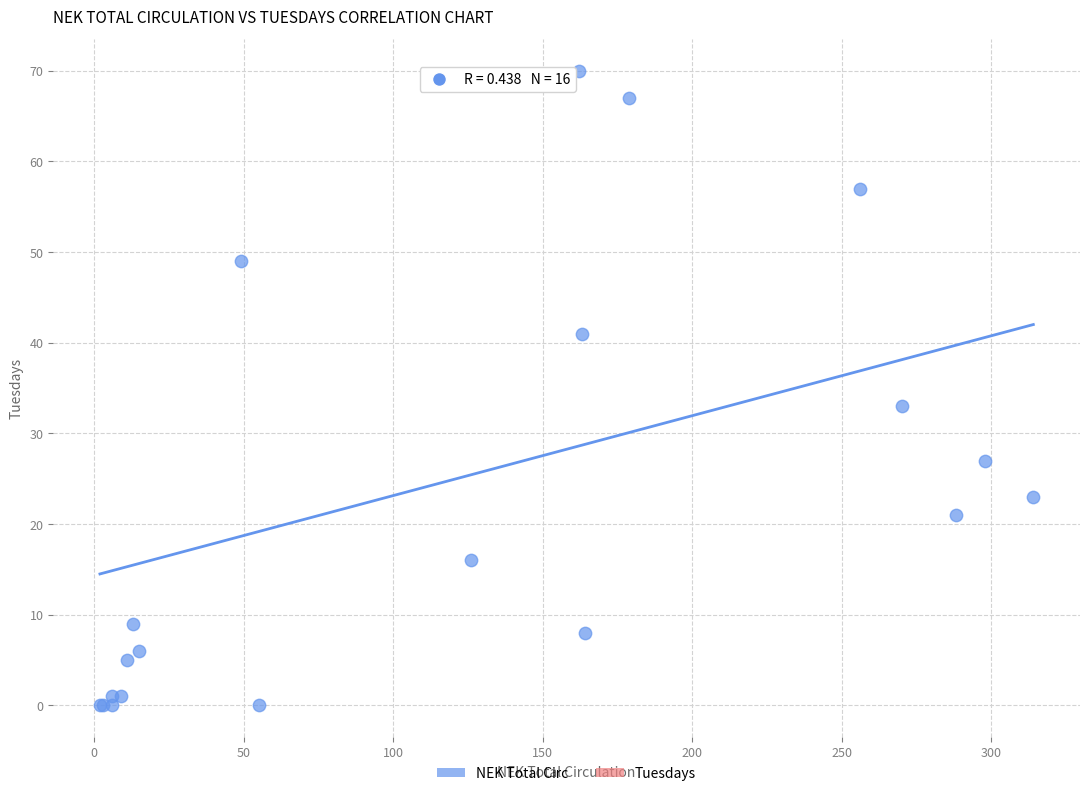

What Y value in the scatter plot is closest to 35?

33